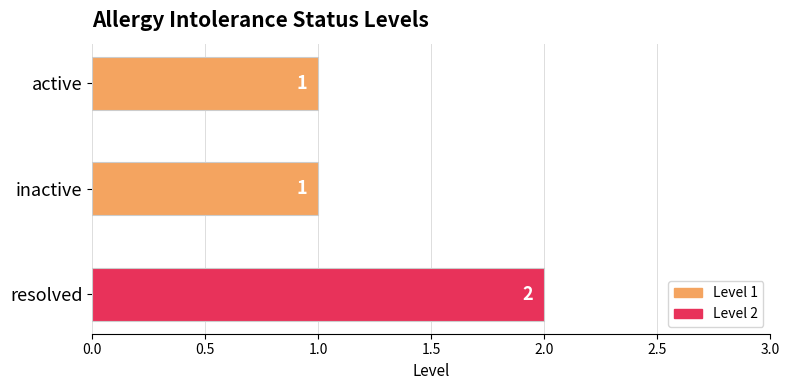

Is it true that the value at inactive is 2?

False